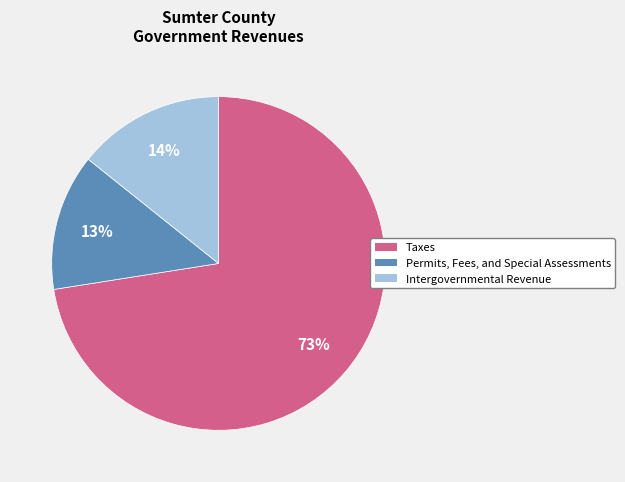

Does Taxes account for over 50% of the chart?

Yes